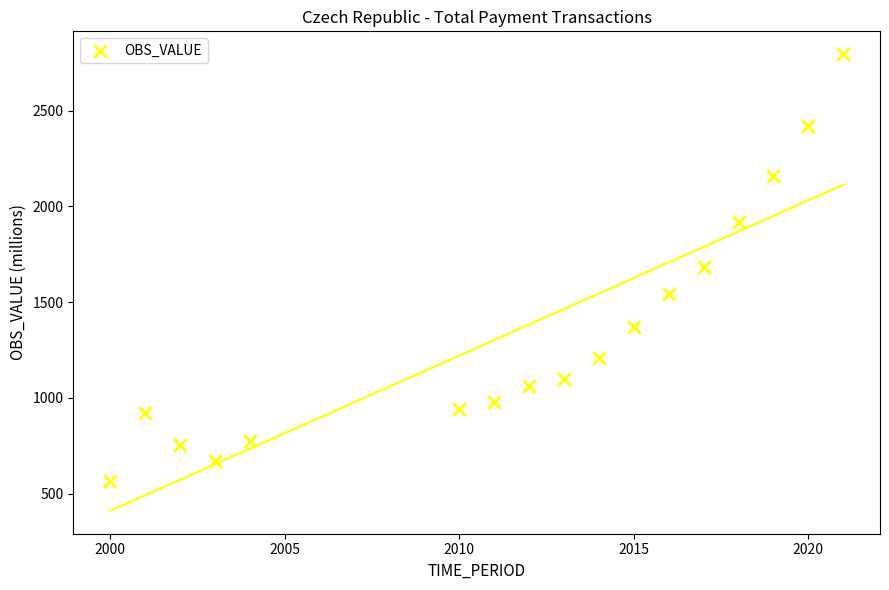

What is the range of Y values (max minus min)?

2230.2